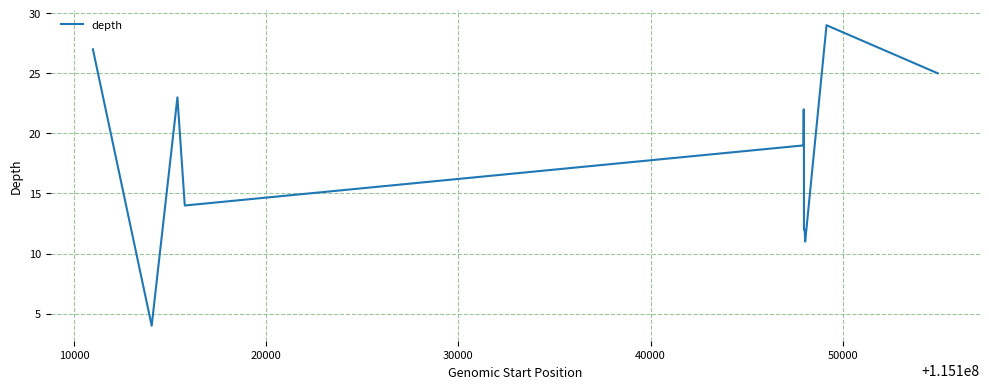

What is the maximum value shown in the chart?

29